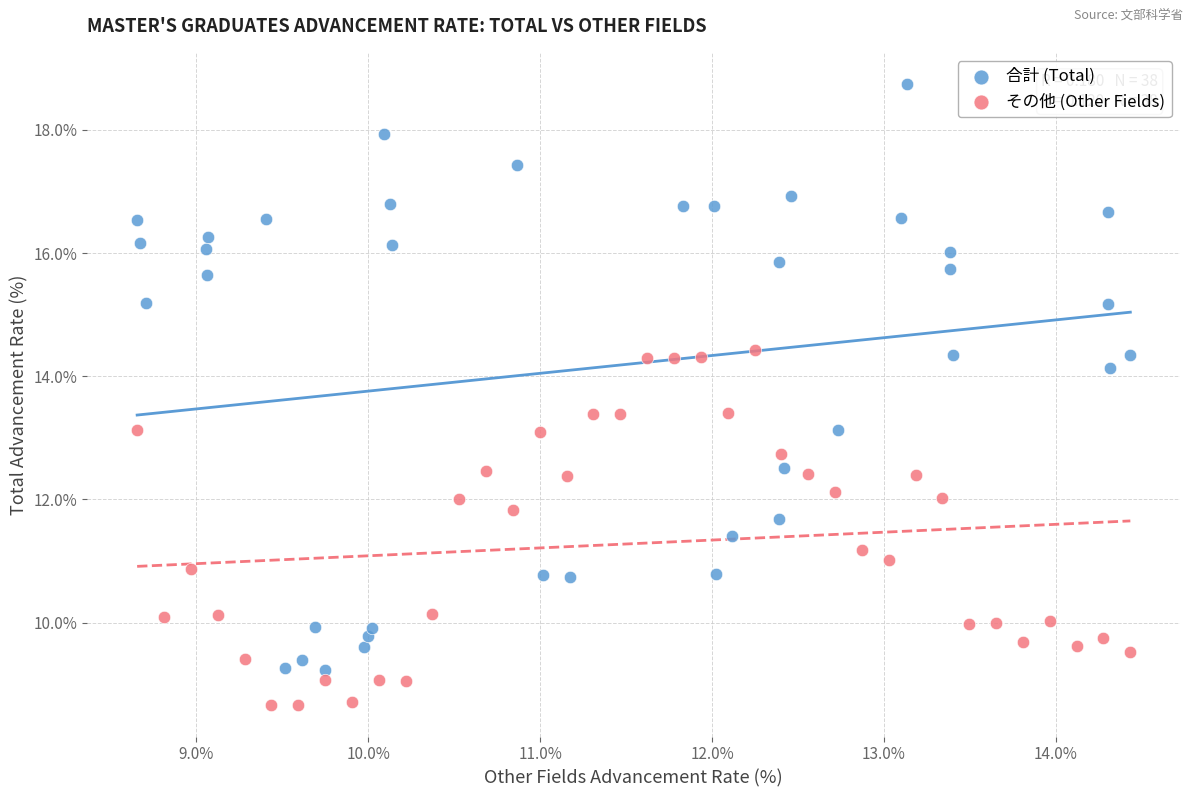

What are all the series names shown in the legend?

合計 (Total), その他 (Other Fields)